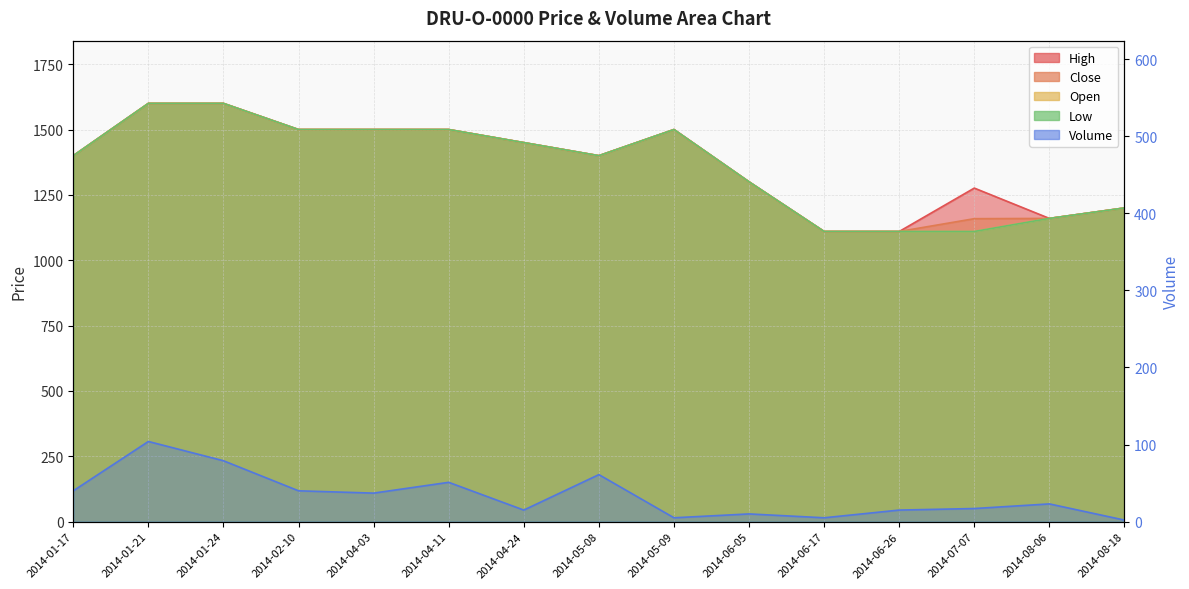

Reading right to left, what are all the values shown in this chart?

High: 1200	1160	1276	1110	1110	1300	1500	1400	1450	1500	1500	1500	1600	1600	1400
Close: 1200	1160	1159	1110	1110	1300	1500	1400	1450	1500	1500	1500	1600	1600	1400
Open: 1200	1160	1110	1110	1110	1300	1500	1400	1450	1500	1500	1500	1600	1600	1400
Low: 1200	1160	1110	1110	1110	1300	1500	1400	1450	1500	1500	1500	1600	1600	1400
Volume: 2	23	17	15	5	10	5	61	15	51	37	40	79	104	40